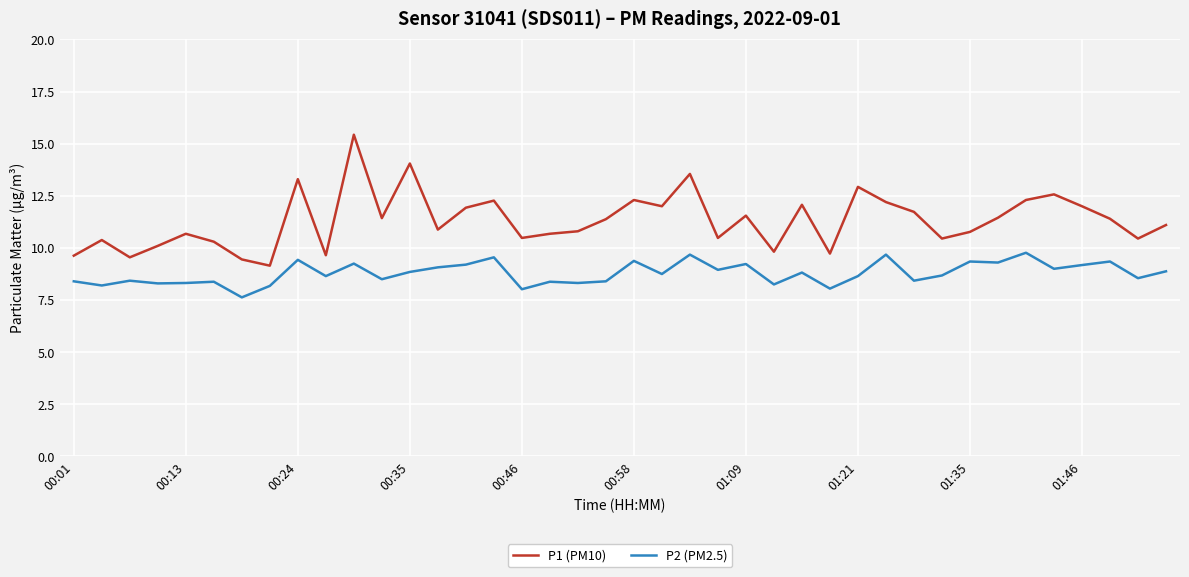

What is the difference between the maximum and minimum values in the P1 (PM10) series?

6.3